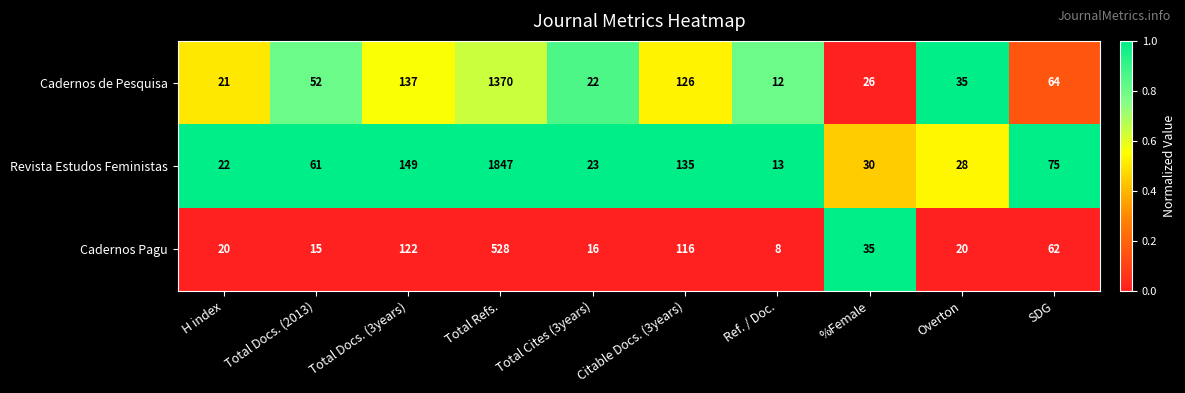

List the series in order of their peak value, lowest first.

Cadernos Pagu, Cadernos de Pesquisa, Revista Estudos Feministas